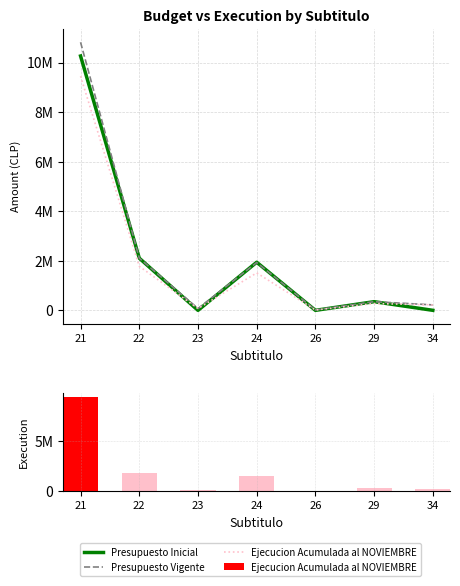

At which category does the chart reach its peak across all series?

21